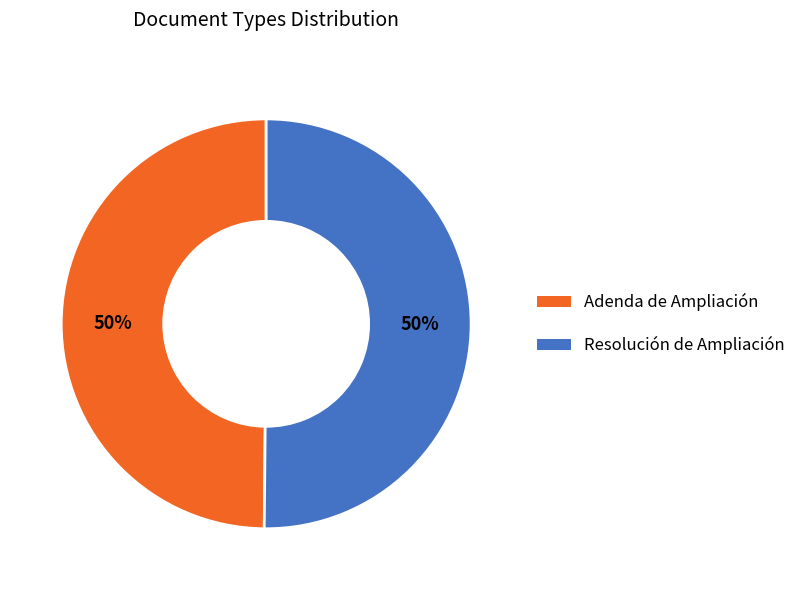

Count the number of slices in the pie.

2